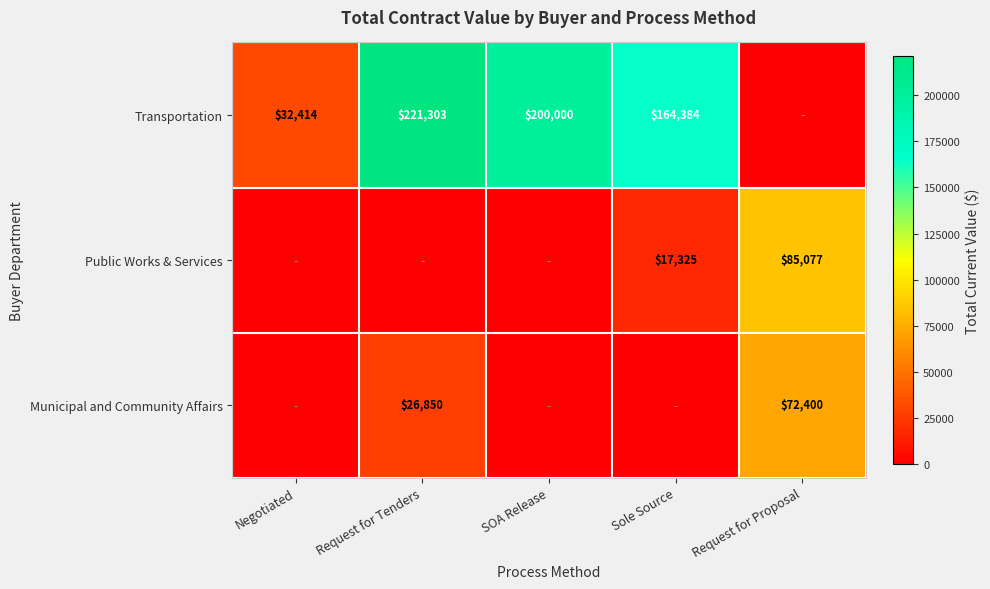

How many data points does each series have?

5